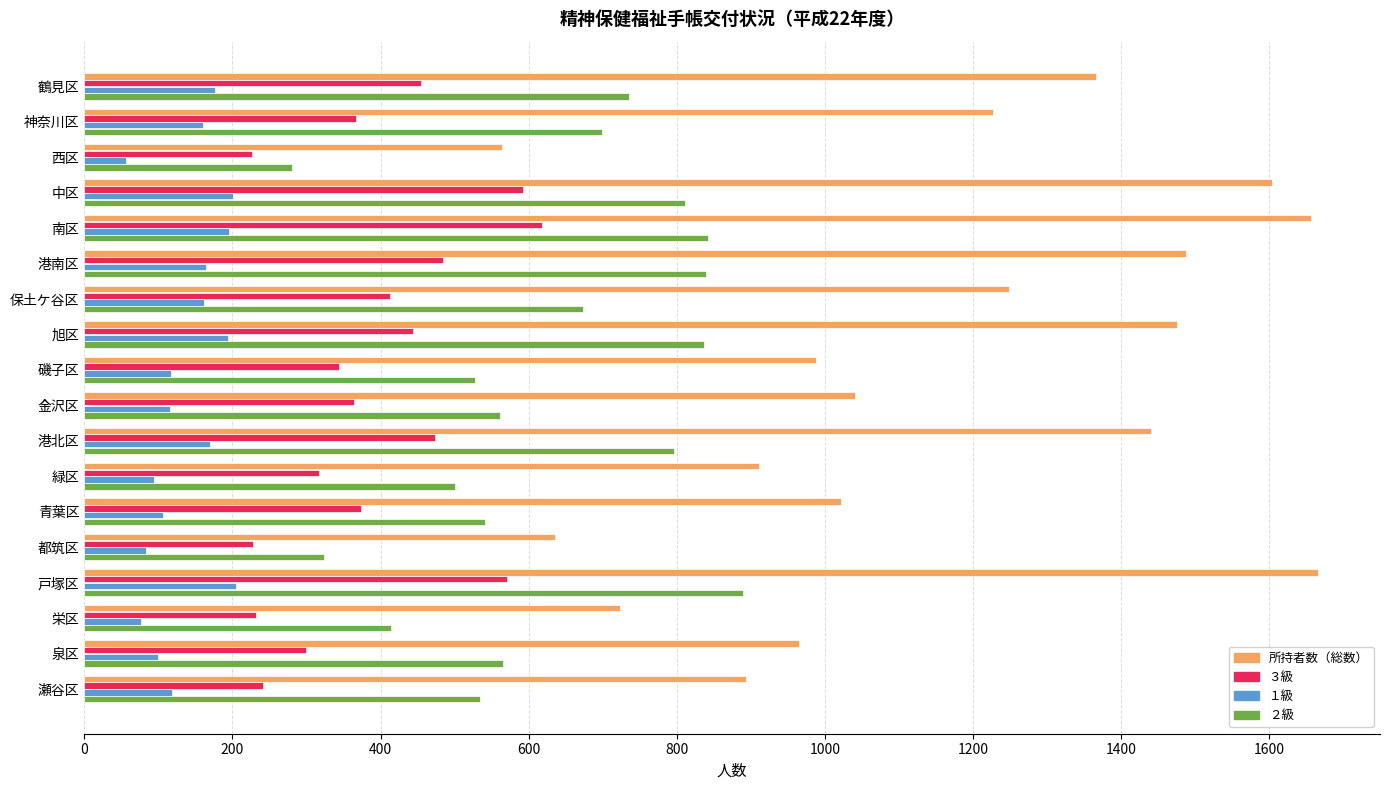

Rank the series at 鶴見区 from lowest to highest value.

１級, ３級, ２級, 所持者数（総数）